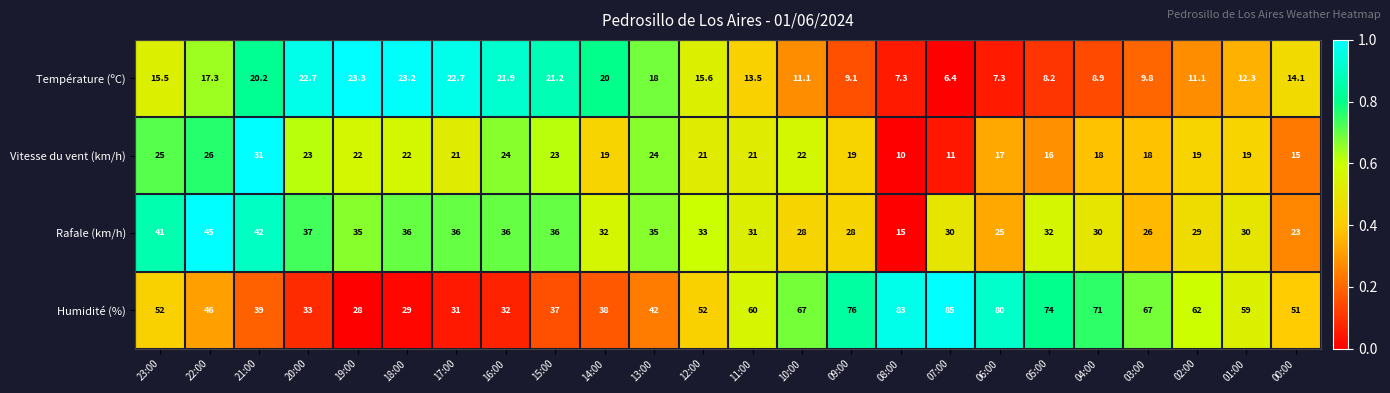

What is the highest value of the Rafale (km/h) series?

45.0